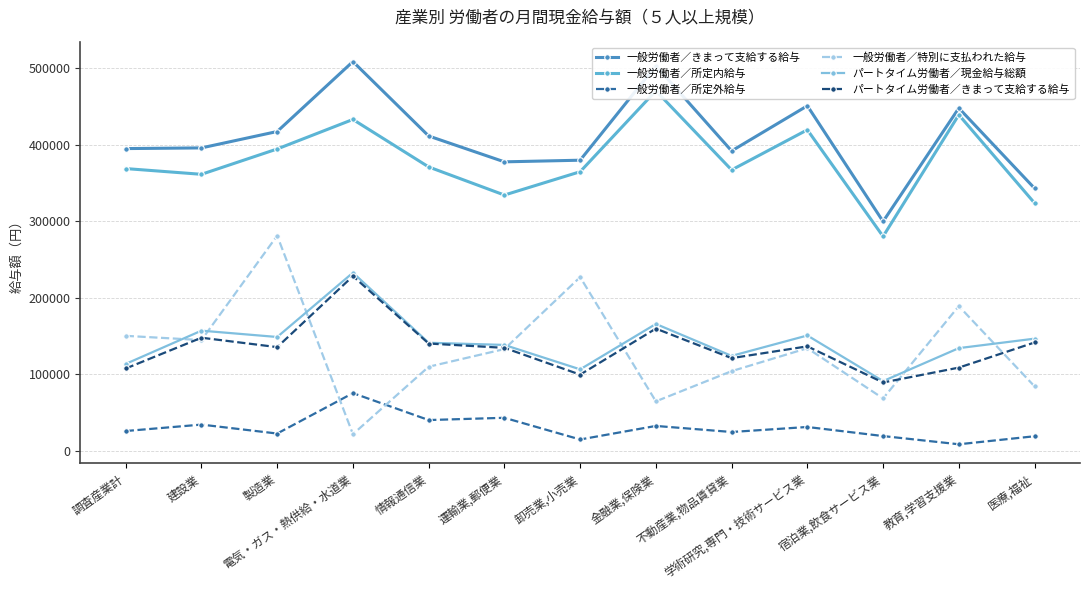

Reading left to right, list all the values displayed in this chart.

一般労働者／きまって支給する給与: 調査産業計=395294	建設業=396187	製造業=417615	電気・ガス・熱供給・水道業=509025	情報通信業=411754	運輸業,郵便業=377967	卸売業,小売業=380106	金融業,保険業=503630	不動産業,物品賃貸業=392227	学術研究,専門・技術サービス業=451220	宿泊業,飲食サービス業=300003	教育,学習支援業=448215	医療,福祉=343354
一般労働者／所定内給与: 調査産業計=369169	建設業=361669	製造業=394793	電気・ガス・熱供給・水道業=433365	情報通信業=371296	運輸業,郵便業=334559	卸売業,小売業=365052	金融業,保険業=470863	不動産業,物品賃貸業=367384	学術研究,専門・技術サービス業=419820	宿泊業,飲食サービス業=280471	教育,学習支援業=439423	医療,福祉=324059
一般労働者／所定外給与: 調査産業計=26125	建設業=34518	製造業=22822	電気・ガス・熱供給・水道業=75660	情報通信業=40458	運輸業,郵便業=43408	卸売業,小売業=15054	金融業,保険業=32767	不動産業,物品賃貸業=24843	学術研究,専門・技術サービス業=31400	宿泊業,飲食サービス業=19532	教育,学習支援業=8792	医療,福祉=19295
一般労働者／特別に支払われた給与: 調査産業計=150525	建設業=144998	製造業=281476	電気・ガス・熱供給・水道業=21960	情報通信業=110148	運輸業,郵便業=133238	卸売業,小売業=227283	金融業,保険業=64911	不動産業,物品賃貸業=104373	学術研究,専門・技術サービス業=134347	宿泊業,飲食サービス業=68729	教育,学習支援業=189350	医療,福祉=84479
パートタイム労働者／現金給与総額: 調査産業計=113866	建設業=157303	製造業=149028	電気・ガス・熱供給・水道業=233072	情報通信業=141474	運輸業,郵便業=138649	卸売業,小売業=106724	金融業,保険業=166072	不動産業,物品賃貸業=124325	学術研究,専門・技術サービス業=151005	宿泊業,飲食サービス業=91341	教育,学習支援業=134471	医療,福祉=146852
パートタイム労働者／きまって支給する給与: 調査産業計=107842	建設業=148076	製造業=135776	電気・ガス・熱供給・水道業=228612	情報通信業=140486	運輸業,郵便業=134838	卸売業,小売業=99830	金融業,保険業=159982	不動産業,物品賃貸業=121391	学術研究,専門・技術サービス業=136805	宿泊業,飲食サービス業=89552	教育,学習支援業=108997	医療,福祉=141842